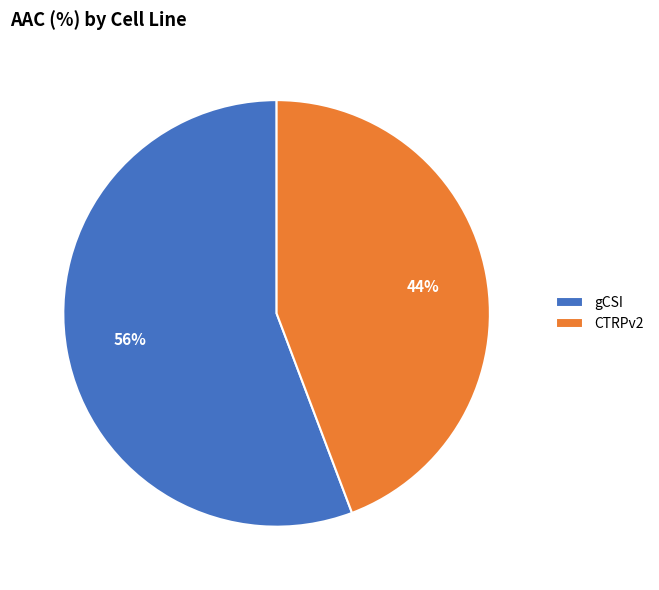

Between gCSI and CTRPv2, which is larger?

gCSI